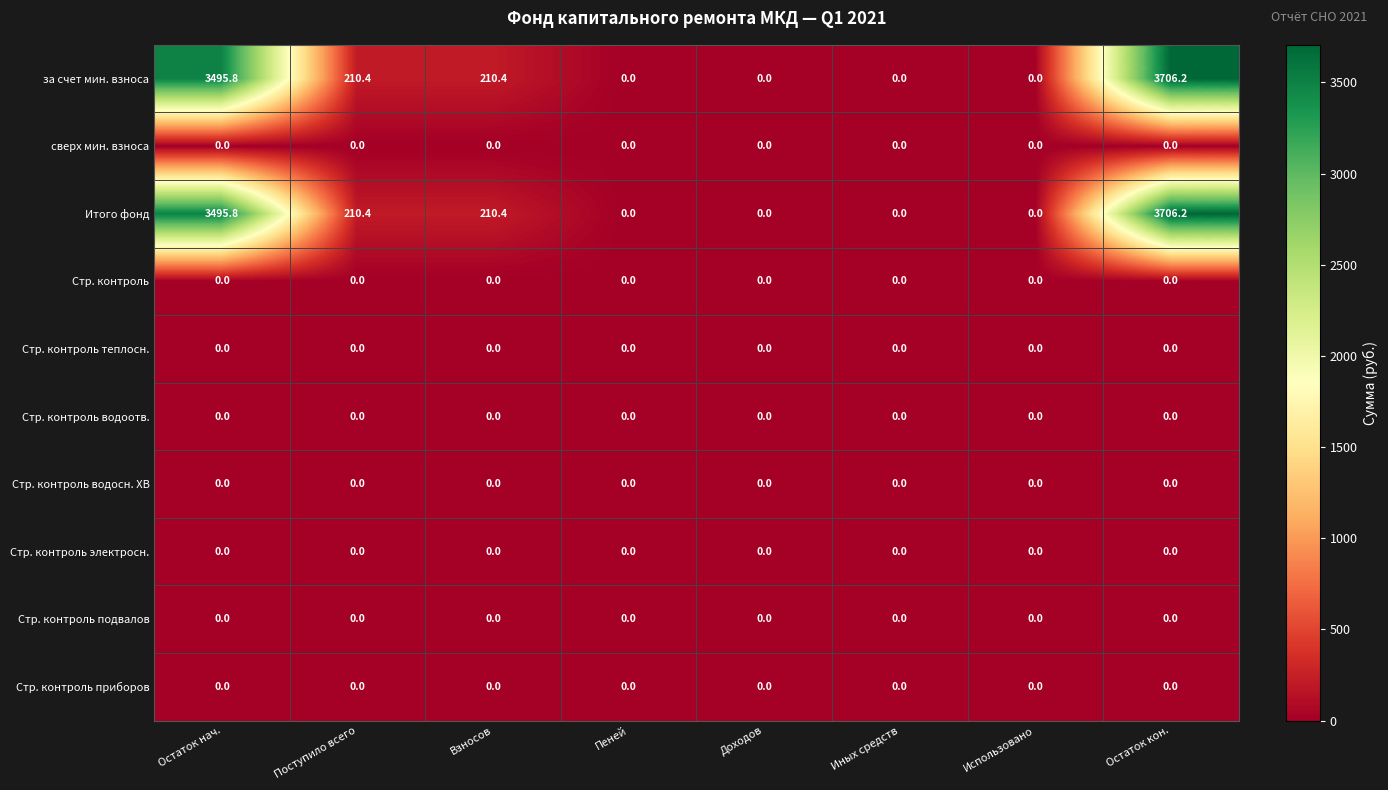

What is the difference between the maximum and minimum values in the Итого фонд series?

3706.2